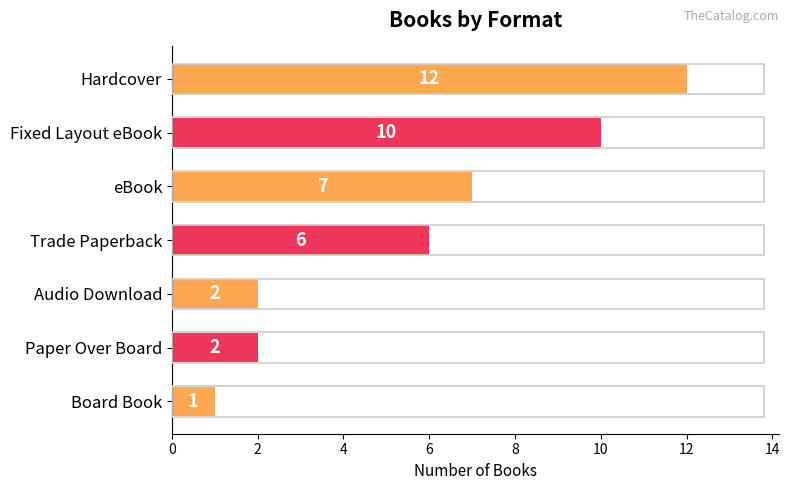

Reading bottom to top, what are all the values shown in this chart?

Board Book=1	Paper Over Board=2	Audio Download=2	Trade Paperback=6	eBook=7	Fixed Layout eBook=10	Hardcover=12